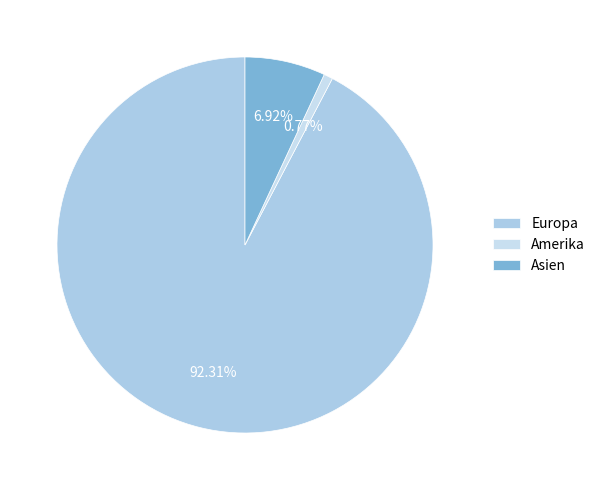

Which slice is the smallest?

Amerika